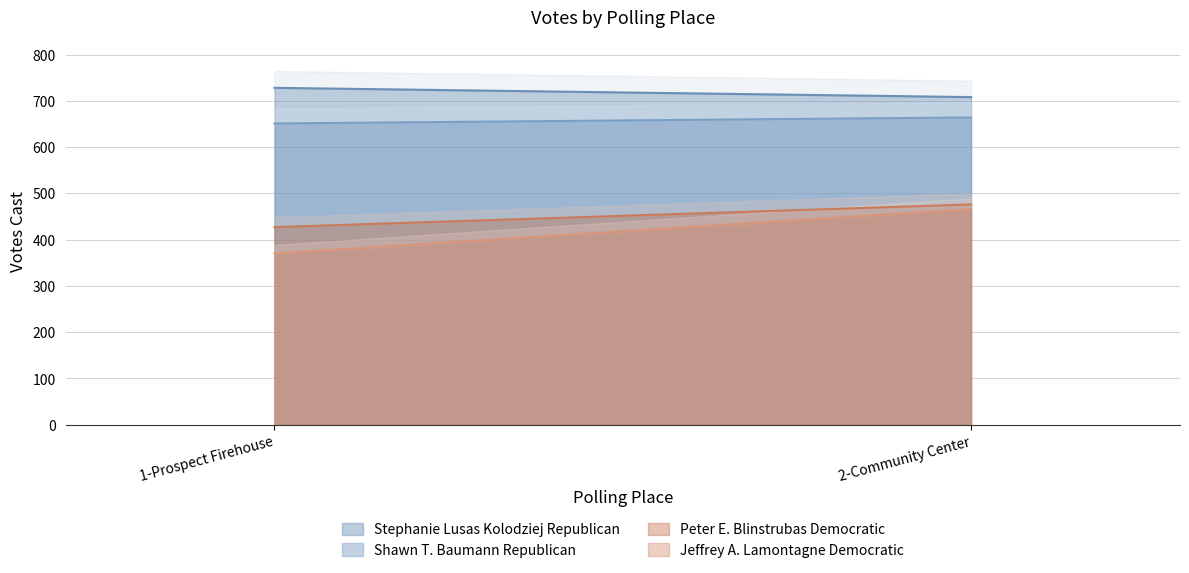

At how many categories does at least one series exceed 423?

2